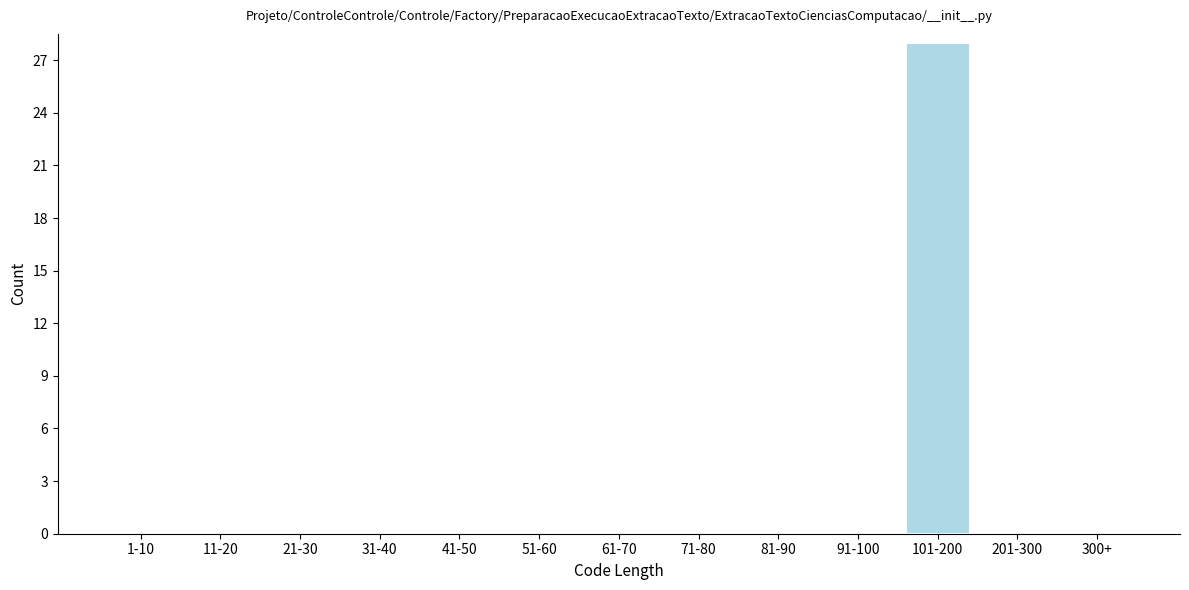

Reading left to right, what are all the values shown in this chart?

1-10=0	11-20=0	21-30=0	31-40=0	41-50=0	51-60=0	61-70=0	71-80=0	81-90=0	91-100=0	101-200=28	201-300=0	300+=0